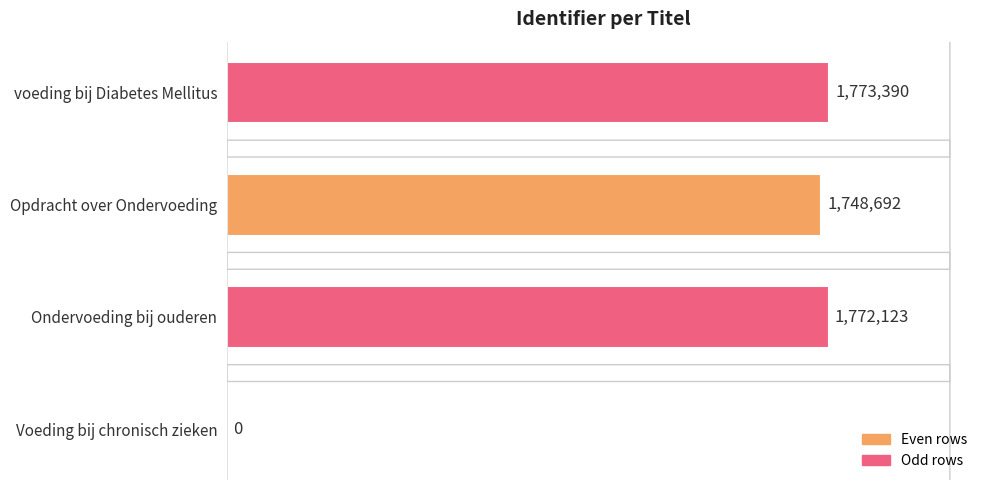

What is the maximum value shown in the chart?

1773390